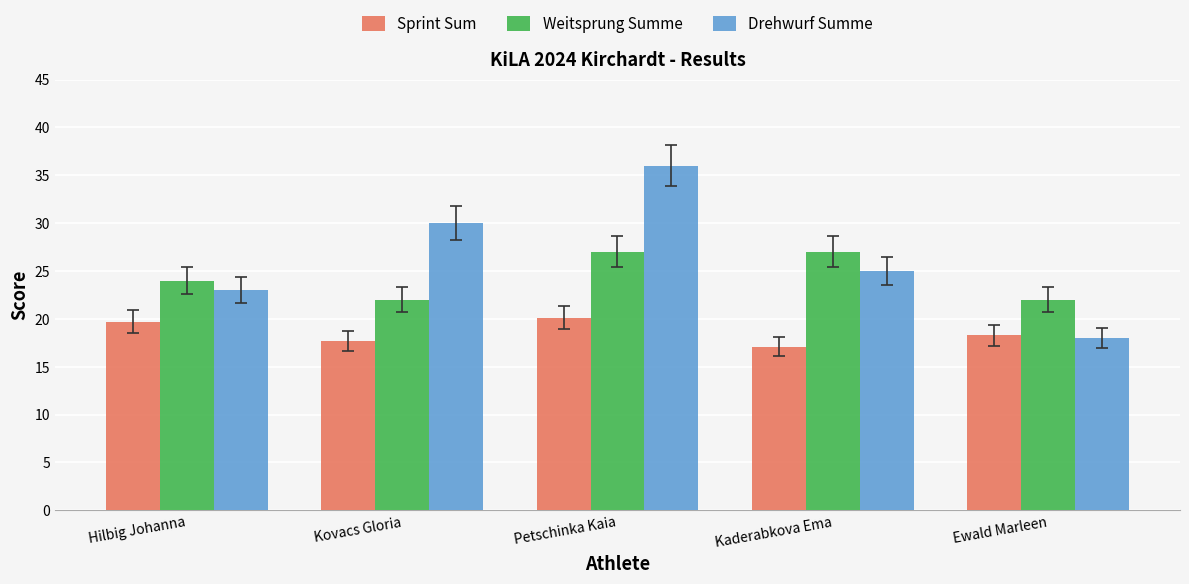

What is the sum of all Drehwurf Summe values?

132.0